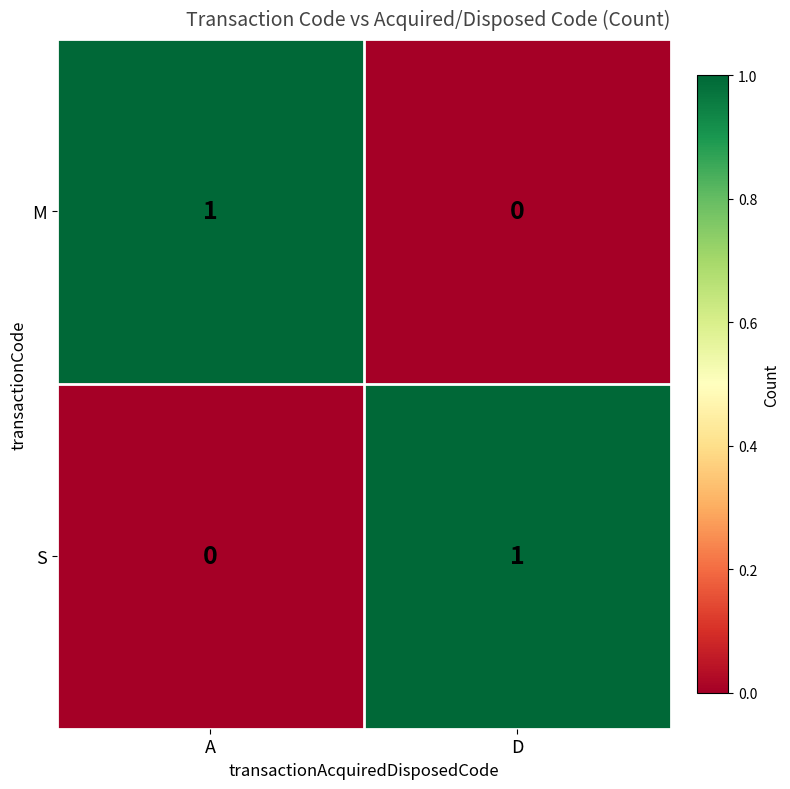

Where is S nearest to the value 0?

A